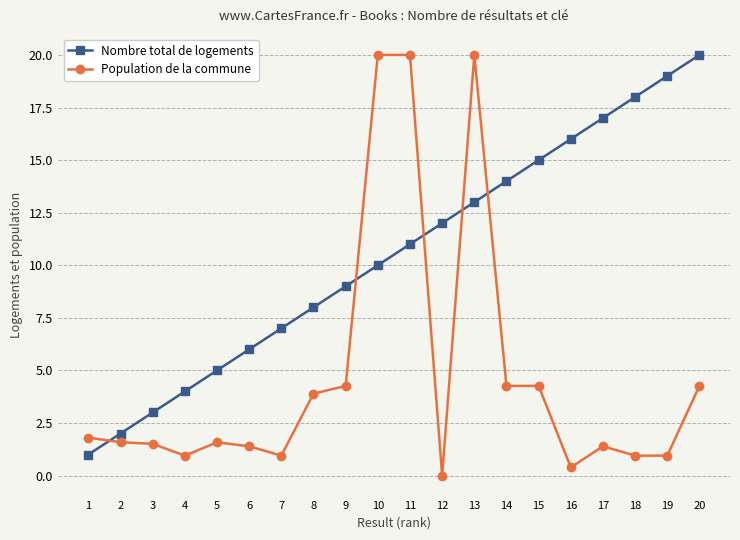

What is the sum of all Nombre total de logements values?

210.0